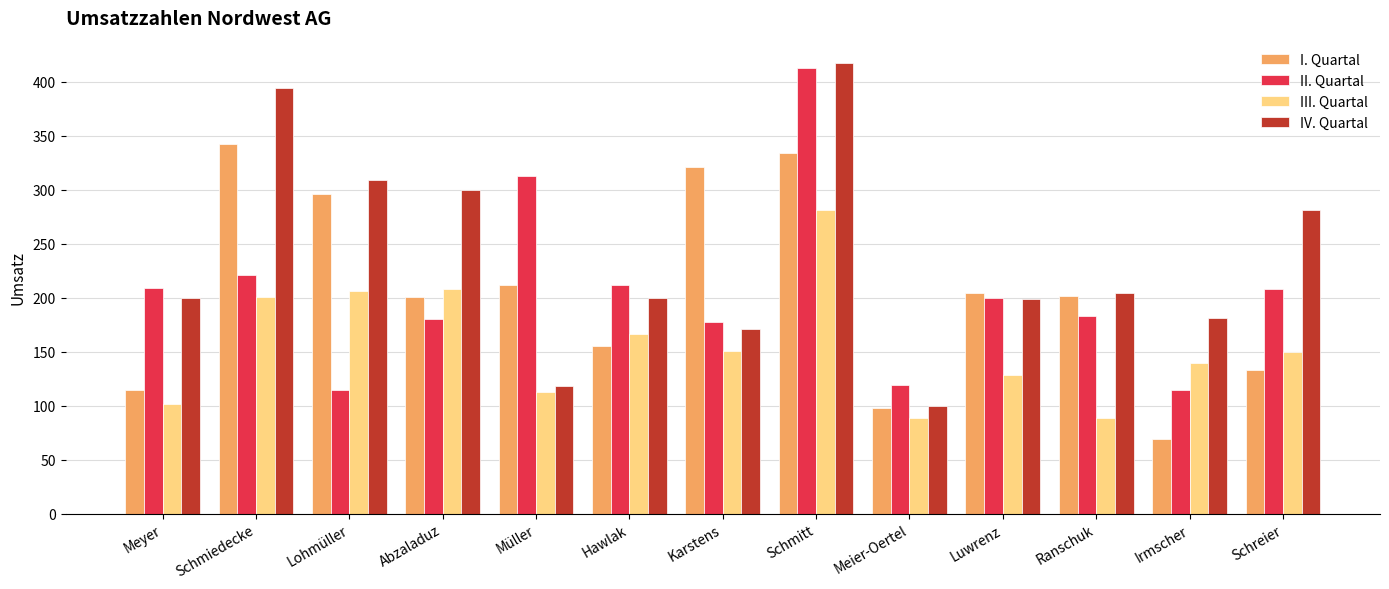

What is the minimum value shown in the chart?

68.9